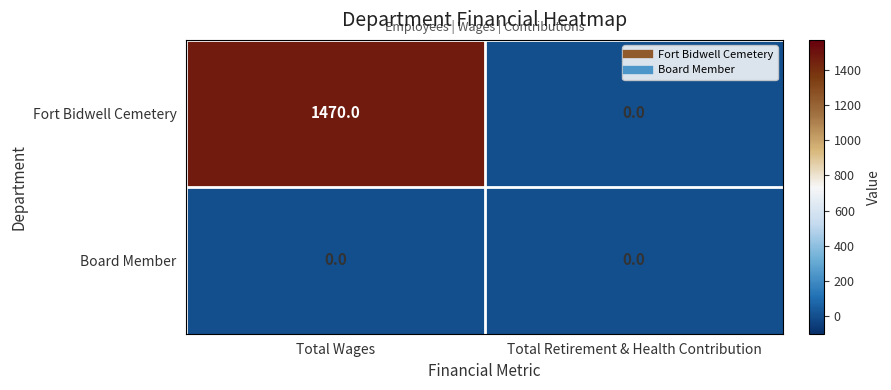

Which series has the largest total across all categories?

Fort Bidwell Cemetery